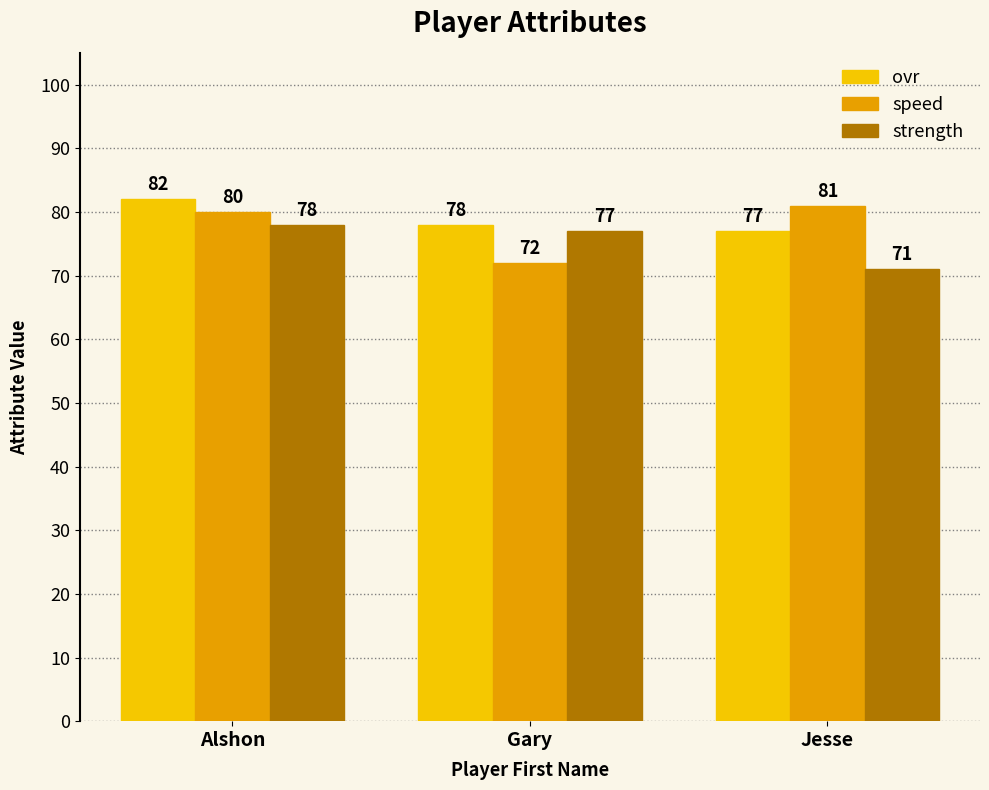

Is the value of ovr at Alshon greater than the value of strength at Gary?

Yes